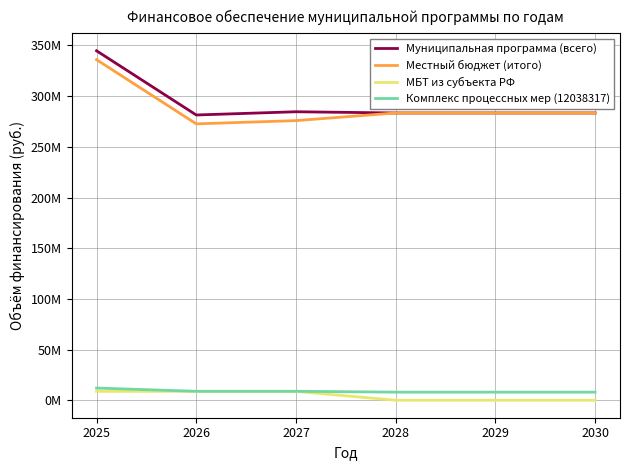

What is the value of the Местный бюджет (итого) point at the 3rd from the left?

275849437.0